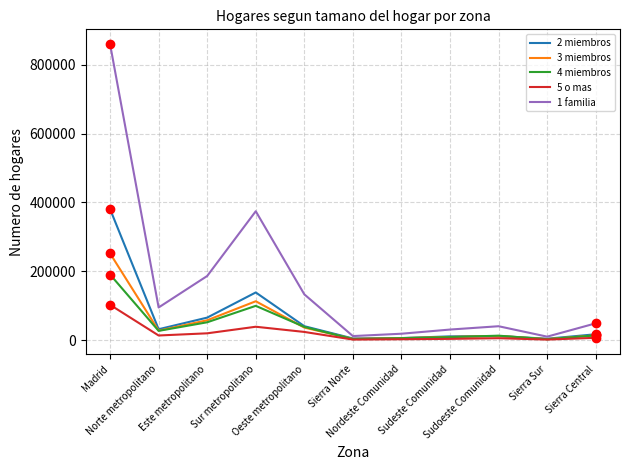

Is it true that 4 miembros equals 13627 at Sierra Central?

True